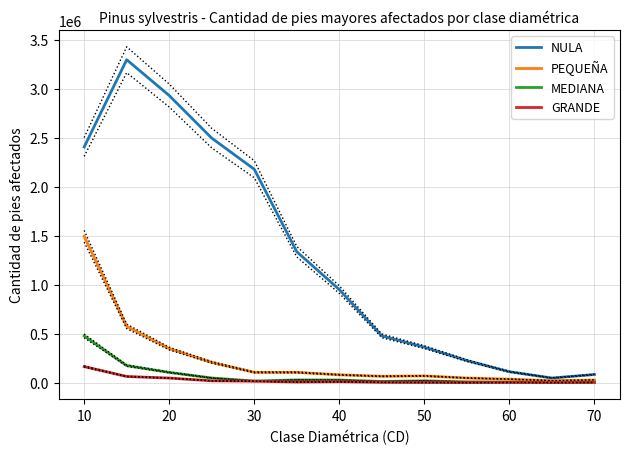

At how many categories does at least one series exceed 1160056?

6